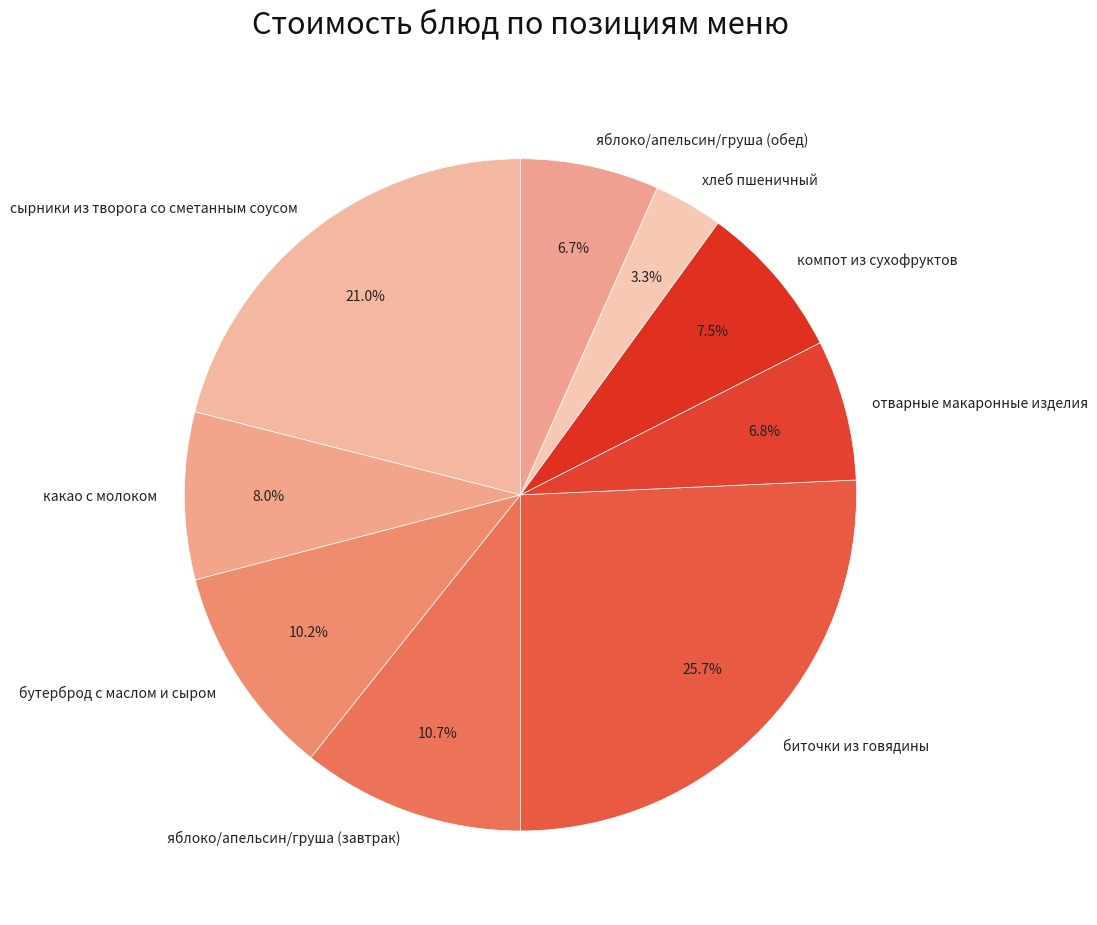

Is яблоко/апельсин/груша (обед) the majority of the pie?

No